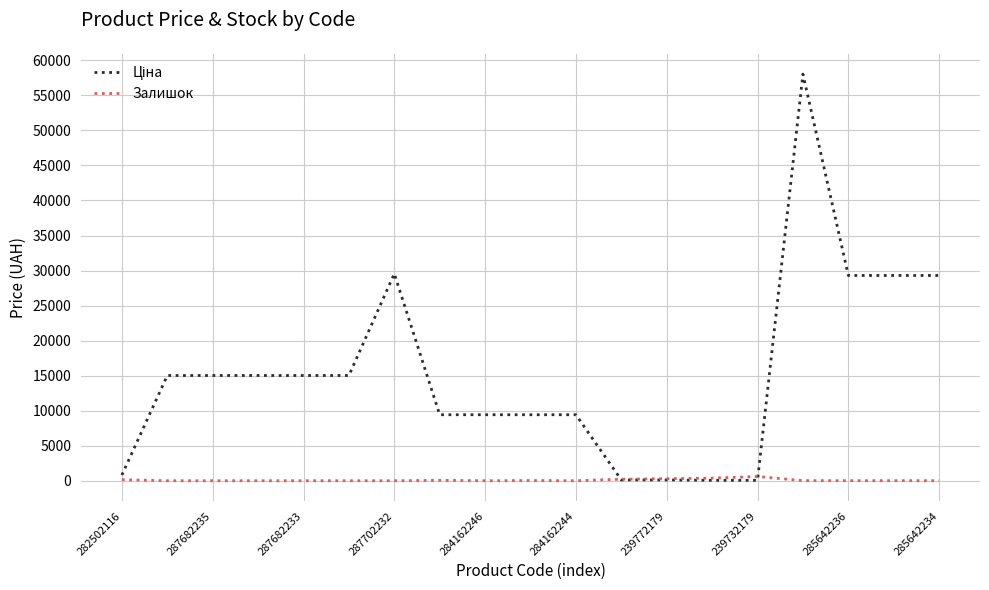

True or false: Залишок has a value of 0.0 at 287682233.

True